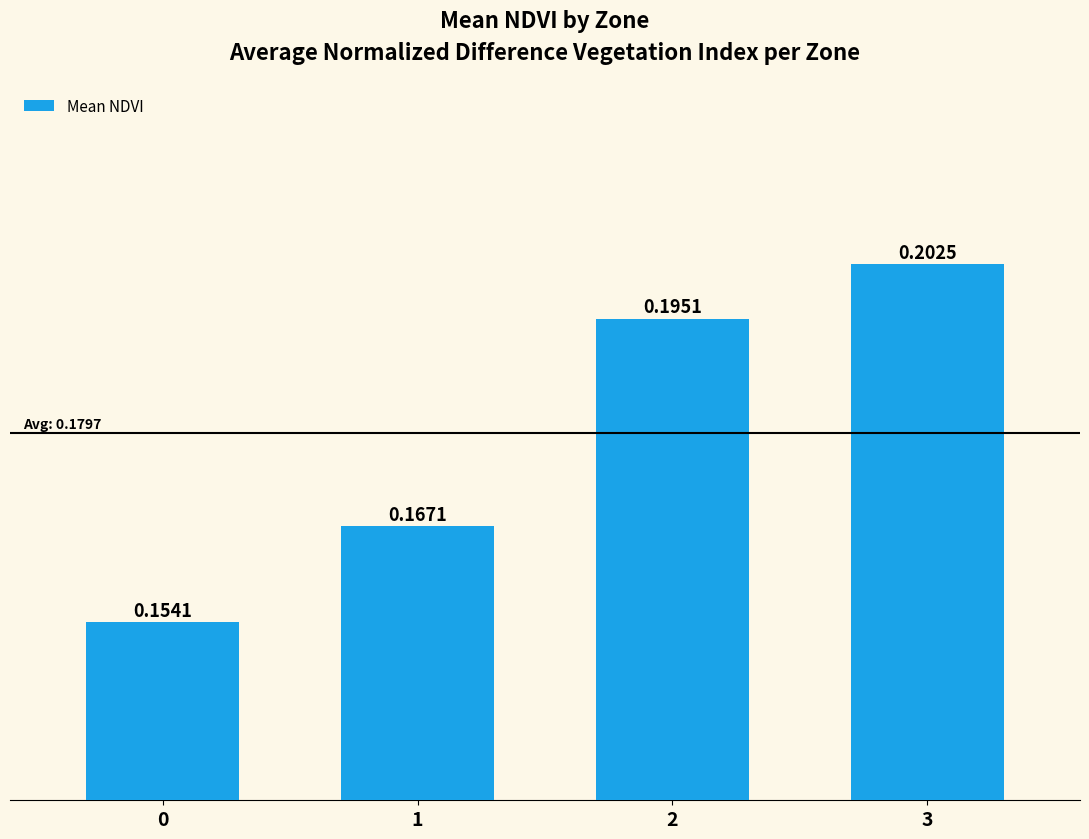

Between 3 and 2, which is larger?

3